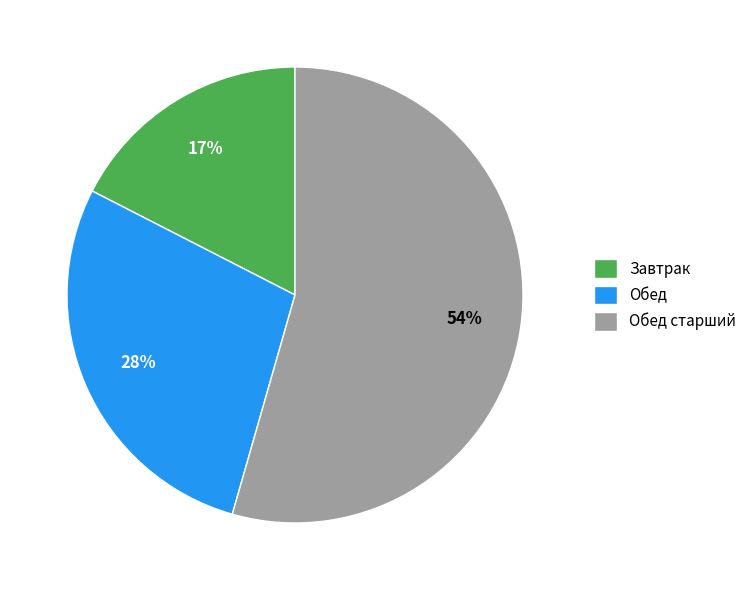

Is the sum of Обед старший and Завтрак greater than half?

Yes